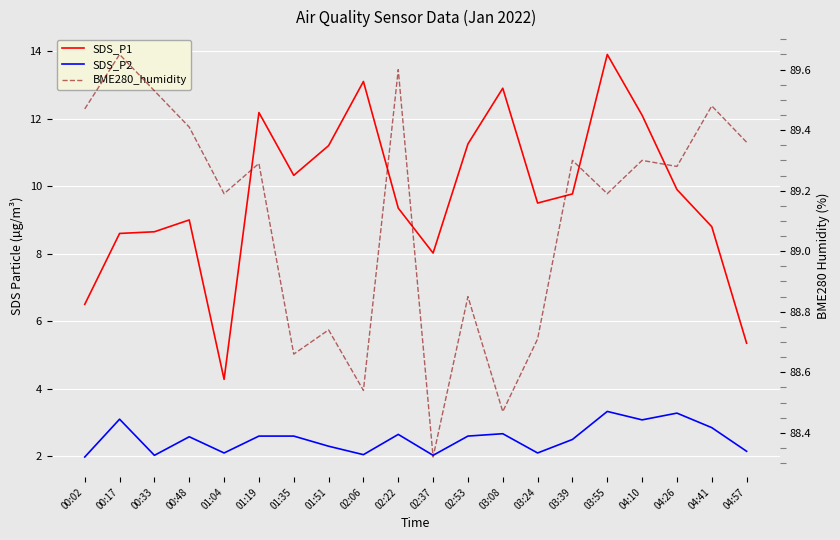

Which series has the largest range (max minus min)?

SDS_P1